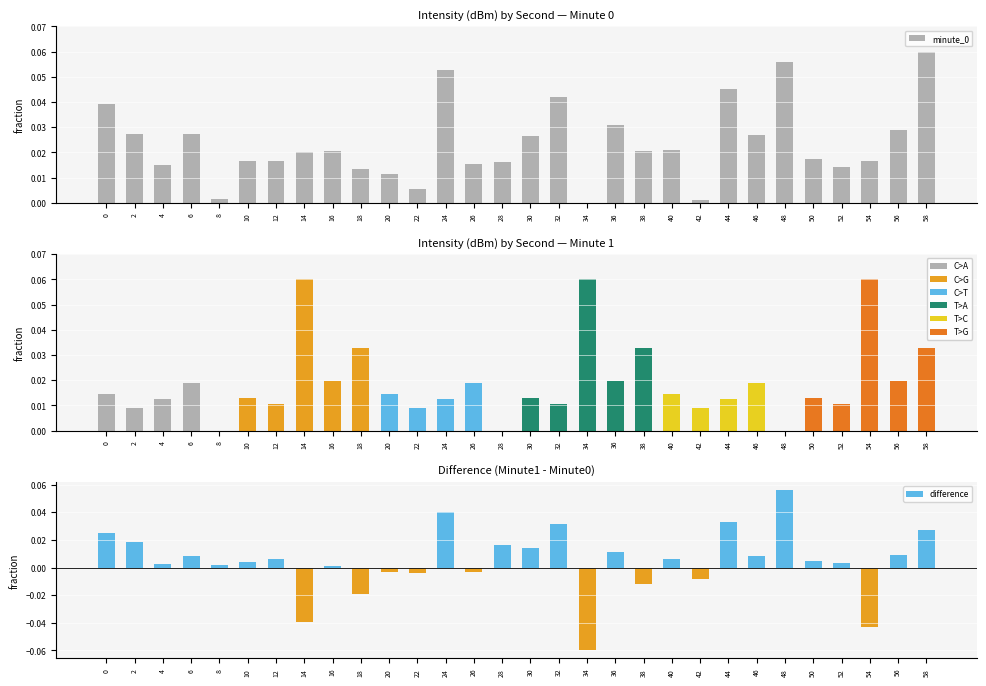

At which category does the chart reach its peak across all series?

58